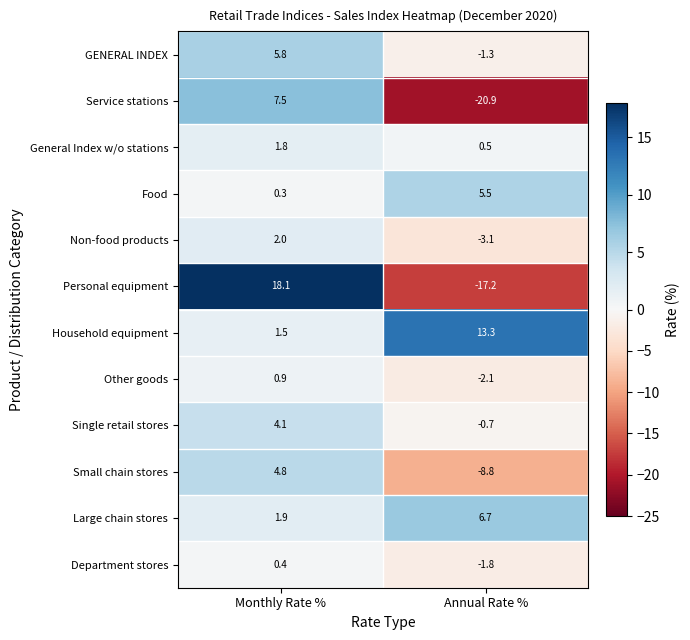

At which category is the sum across all series the highest?

Monthly Rate %